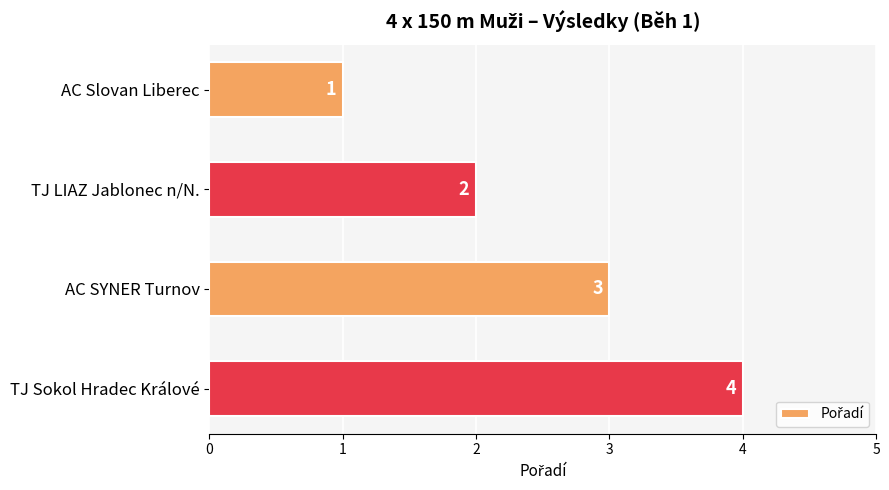

Does the chart contain stacked bars?

No